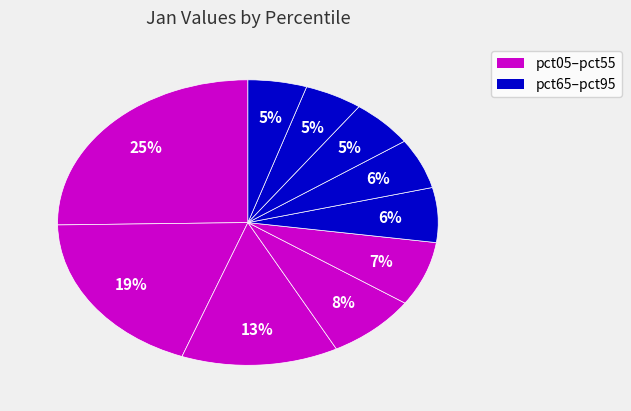

Count the number of slices in the pie.

10